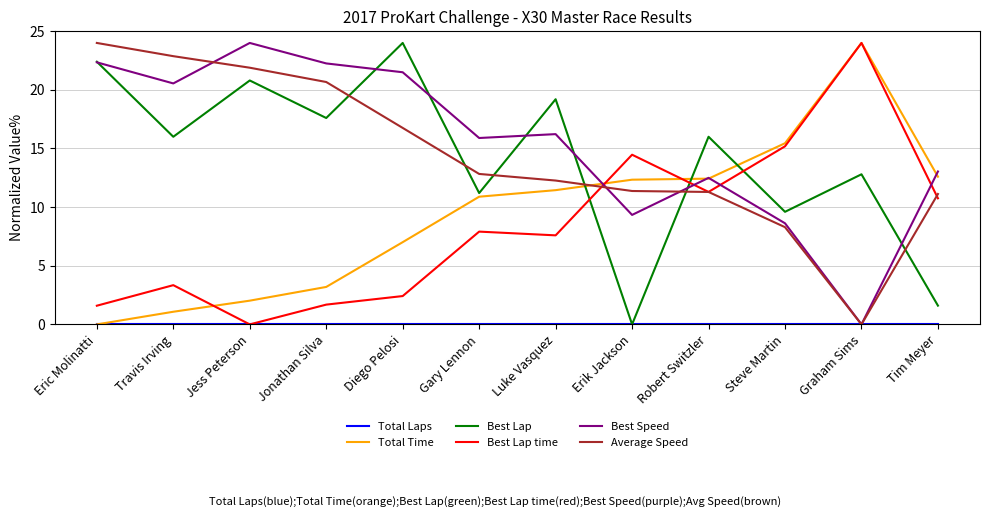

What position from the left is Graham Sims?

11